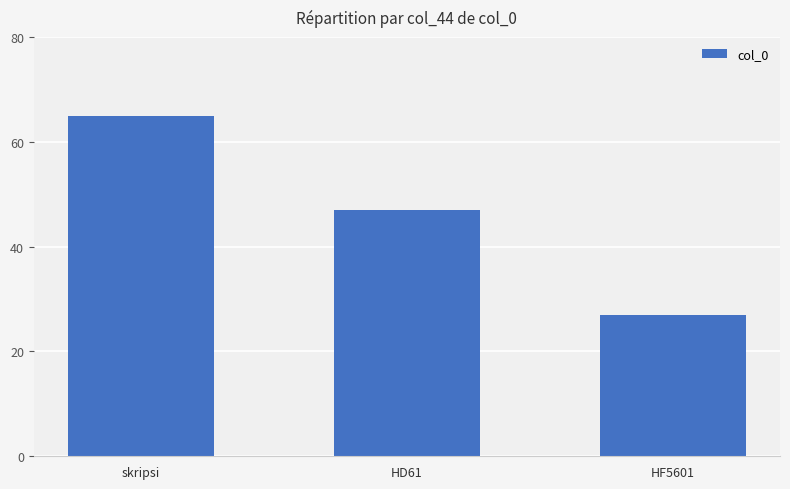

What value does the data have at skripsi, to the nearest 5?

65